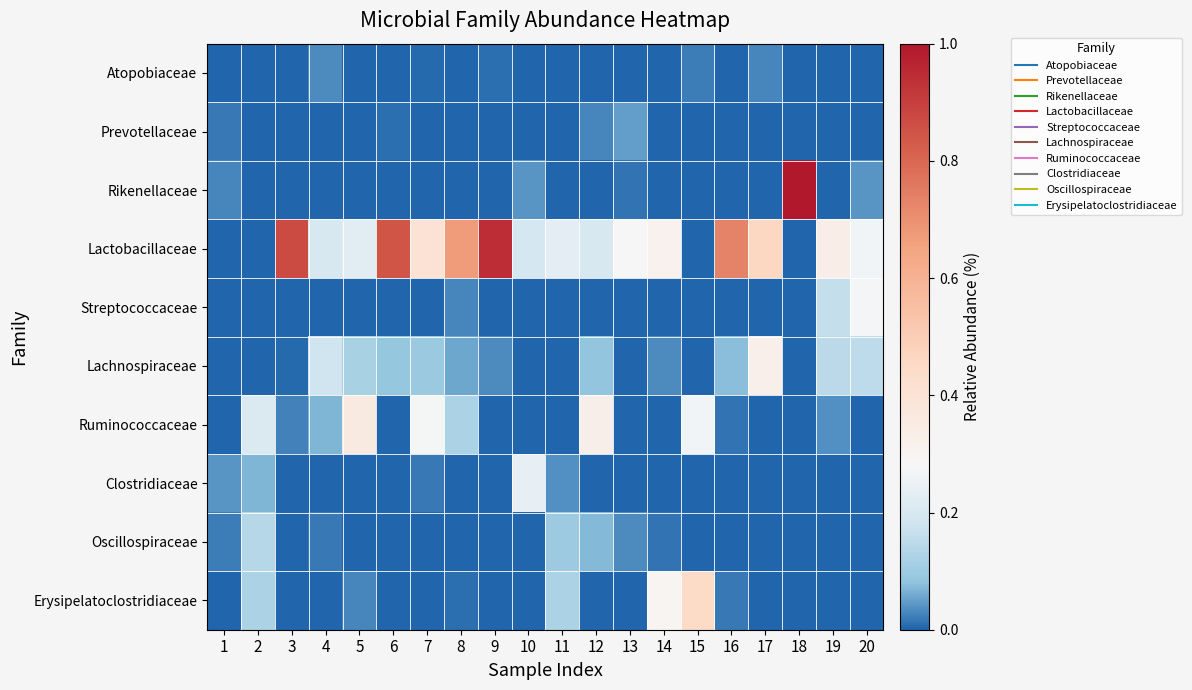

Reading left to right, extract all data points from this chart.

Atopobiaceae: 1=0.0	2=0.0	3=0.0	4=0.0	5=0.0	6=0.0	7=0.0	8=0.0	9=0.0	10=0.0	11=0.0	12=0.0	13=0.0	14=0.0	15=0.0	16=0.0	17=0.0	18=0.0	19=0.0	20=0.0
Prevotellaceae: 1=0.0	2=0.0	3=0.0	4=0.0	5=0.0	6=0.0	7=0.0	8=0.0	9=0.0	10=0.0	11=0.0	12=0.0	13=0.0	14=0.0	15=0.0	16=0.0	17=0.0	18=0.0	19=0.0	20=0.0
Rikenellaceae: 1=0.0	2=0.0	3=0.0	4=0.0	5=0.0	6=0.0	7=0.0	8=0.0	9=0.0	10=0.0	11=0.0	12=0.0	13=0.0	14=0.0	15=0.0	16=0.0	17=0.0	18=1.0	19=0.0	20=0.0
Lactobacillaceae: 1=0.0	2=0.0	3=0.9	4=0.2	5=0.2	6=0.8	7=0.4	8=0.7	9=0.9	10=0.2	11=0.2	12=0.2	13=0.3	14=0.3	15=0.0	16=0.7	17=0.5	18=0.0	19=0.3	20=0.3
Streptococcaceae: 1=0.0	2=0.0	3=0.0	4=0.0	5=0.0	6=0.0	7=0.0	8=0.0	9=0.0	10=0.0	11=0.0	12=0.0	13=0.0	14=0.0	15=0.0	16=0.0	17=0.0	18=0.0	19=0.2	20=0.3
Lachnospiraceae: 1=0.0	2=0.0	3=0.0	4=0.2	5=0.1	6=0.1	7=0.1	8=0.1	9=0.0	10=0.0	11=0.0	12=0.1	13=0.0	14=0.0	15=0.0	16=0.1	17=0.3	18=0.0	19=0.1	20=0.2
Ruminococcaceae: 1=0.0	2=0.2	3=0.0	4=0.1	5=0.4	6=0.0	7=0.3	8=0.1	9=0.0	10=0.0	11=0.0	12=0.3	13=0.0	14=0.0	15=0.3	16=0.0	17=0.0	18=0.0	19=0.0	20=0.0
Clostridiaceae: 1=0.0	2=0.1	3=0.0	4=0.0	5=0.0	6=0.0	7=0.0	8=0.0	9=0.0	10=0.2	11=0.0	12=0.0	13=0.0	14=0.0	15=0.0	16=0.0	17=0.0	18=0.0	19=0.0	20=0.0
Oscillospiraceae: 1=0.0	2=0.1	3=0.0	4=0.0	5=0.0	6=0.0	7=0.0	8=0.0	9=0.0	10=0.0	11=0.1	12=0.1	13=0.0	14=0.0	15=0.0	16=0.0	17=0.0	18=0.0	19=0.0	20=0.0
Erysipelatoclostridiaceae: 1=0.0	2=0.1	3=0.0	4=0.0	5=0.0	6=0.0	7=0.0	8=0.0	9=0.0	10=0.0	11=0.1	12=0.0	13=0.0	14=0.3	15=0.4	16=0.0	17=0.0	18=0.0	19=0.0	20=0.0